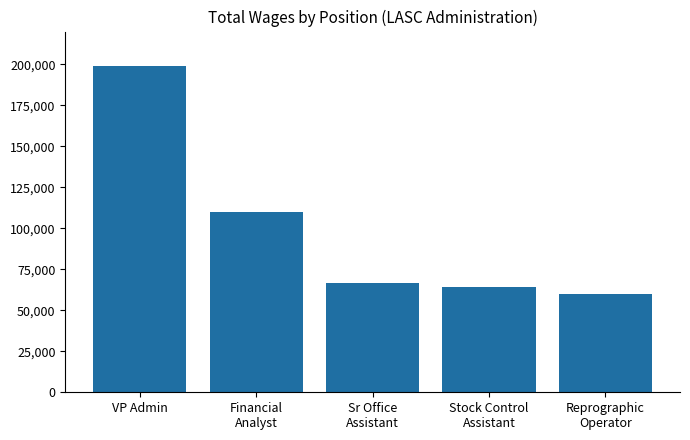

Rank the categories by value from highest to lowest.

VP Admin, Financial
Analyst, Sr Office
Assistant, Stock Control
Assistant, Reprographic
Operator